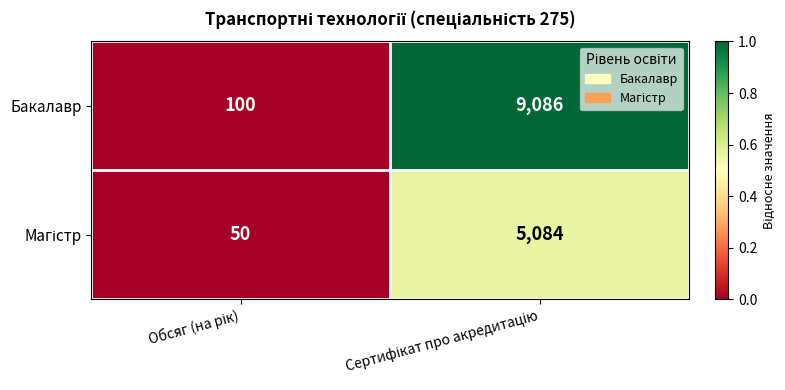

What is the smallest value displayed?

50